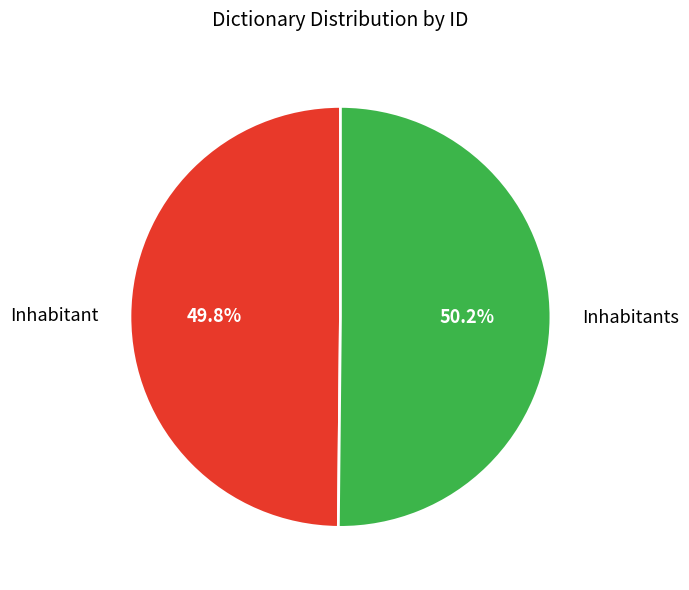

Do Inhabitants and Inhabitant together represent more than half of the pie?

Yes